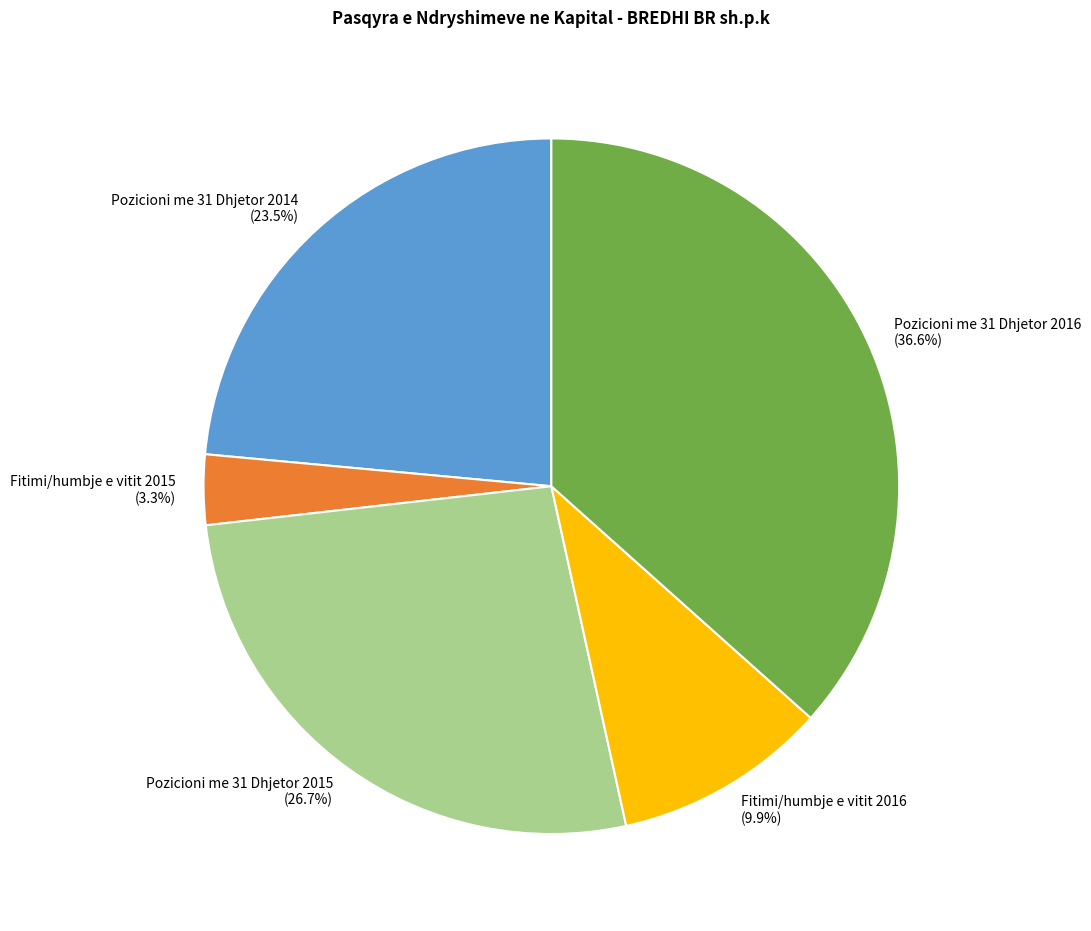

Count the number of slices in the pie.

5